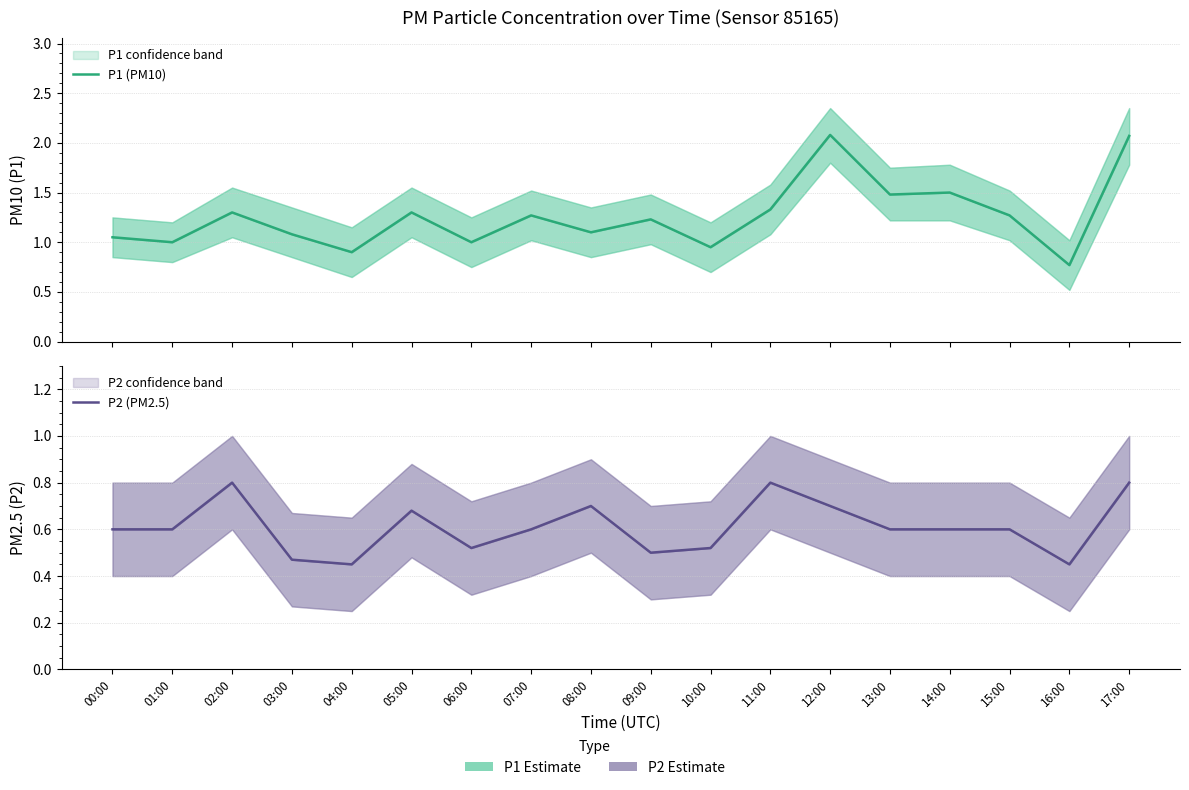

How many lines are shown in the chart?

2